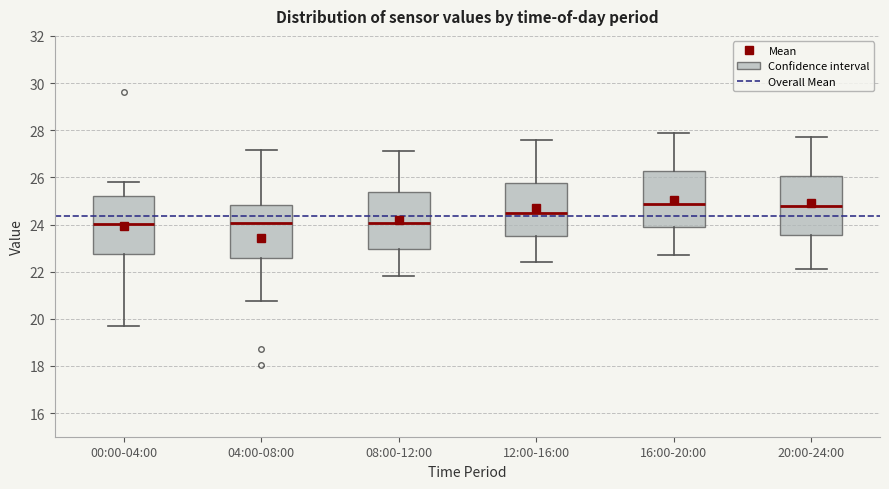

Reading left to right, read every box against the y-axis: the position of its median line, the range the box covers, and the ends of its whiskers. The values are not printed on the chart, so give them approximately, as read against the axis.

00:00-04:00: median 24.0, box 22.8 to 25.2, whiskers 19.8 to 25.8
04:00-08:00: median 24.0, box 22.6 to 24.8, whiskers 20.8 to 27.2
08:00-12:00: median 24.0, box 23.0 to 25.4, whiskers 21.8 to 27.2
12:00-16:00: median 24.6, box 23.6 to 25.8, whiskers 22.4 to 27.6
16:00-20:00: median 24.8, box 23.8 to 26.2, whiskers 22.8 to 28.0
20:00-24:00: median 24.8, box 23.6 to 26.0, whiskers 22.2 to 27.8